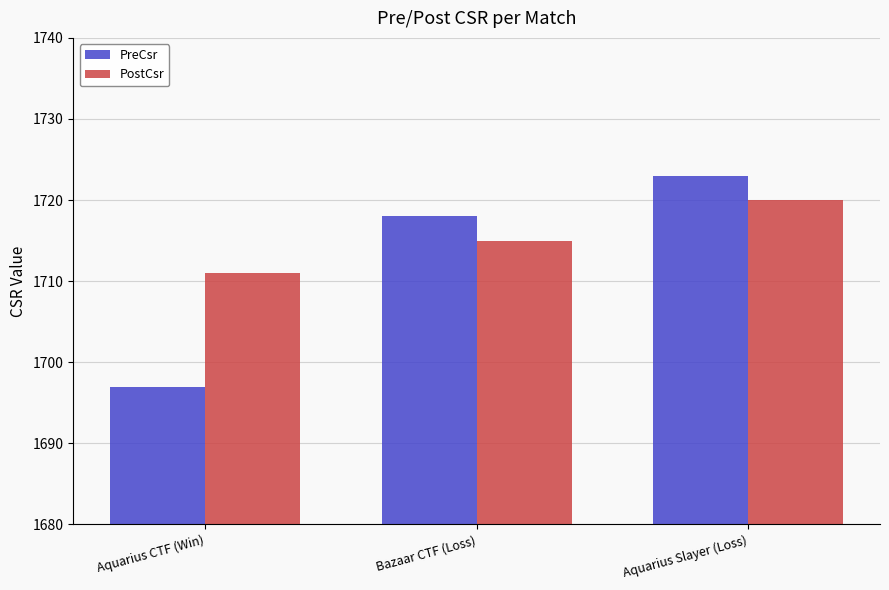

What is the label of the 3rd bar from the right?

Aquarius CTF (Win)